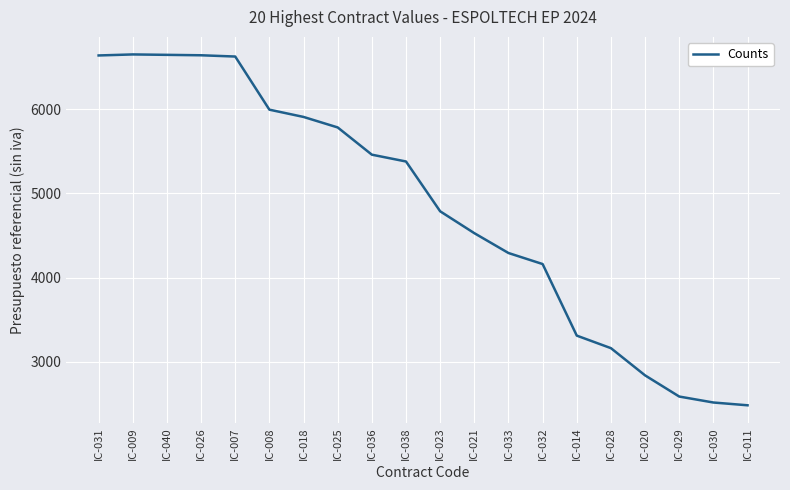

At which label does the data first exceed 5379?

IC-031